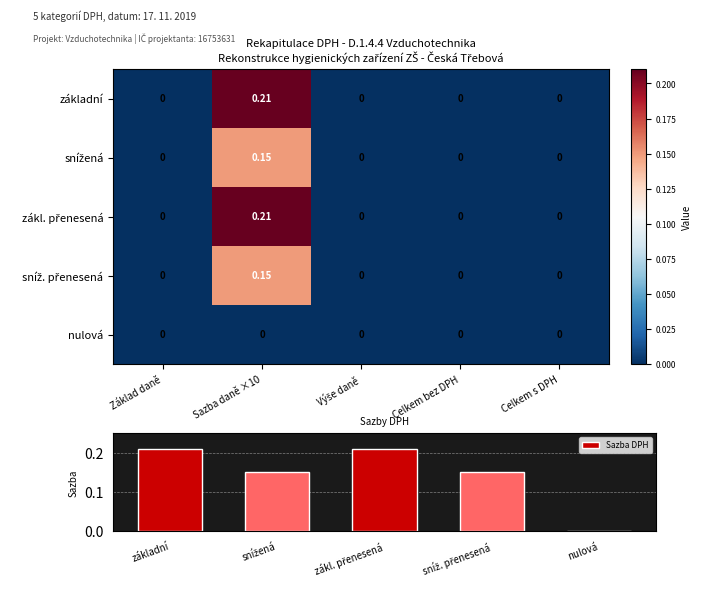

Is it true that Sazba DPH equals 0.1 at základní?

False